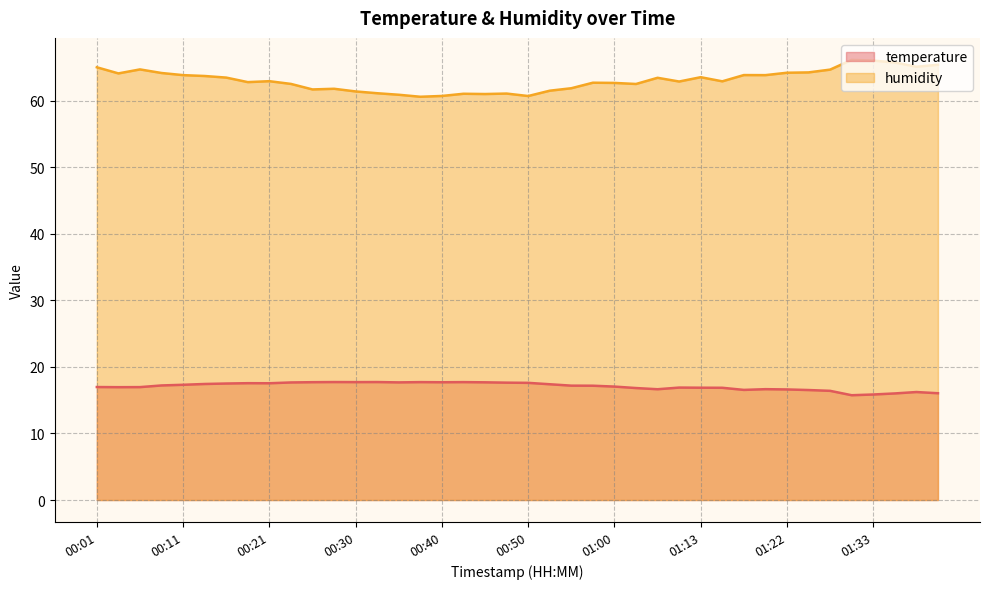

What is the label of the 12th point from the left?

00:28